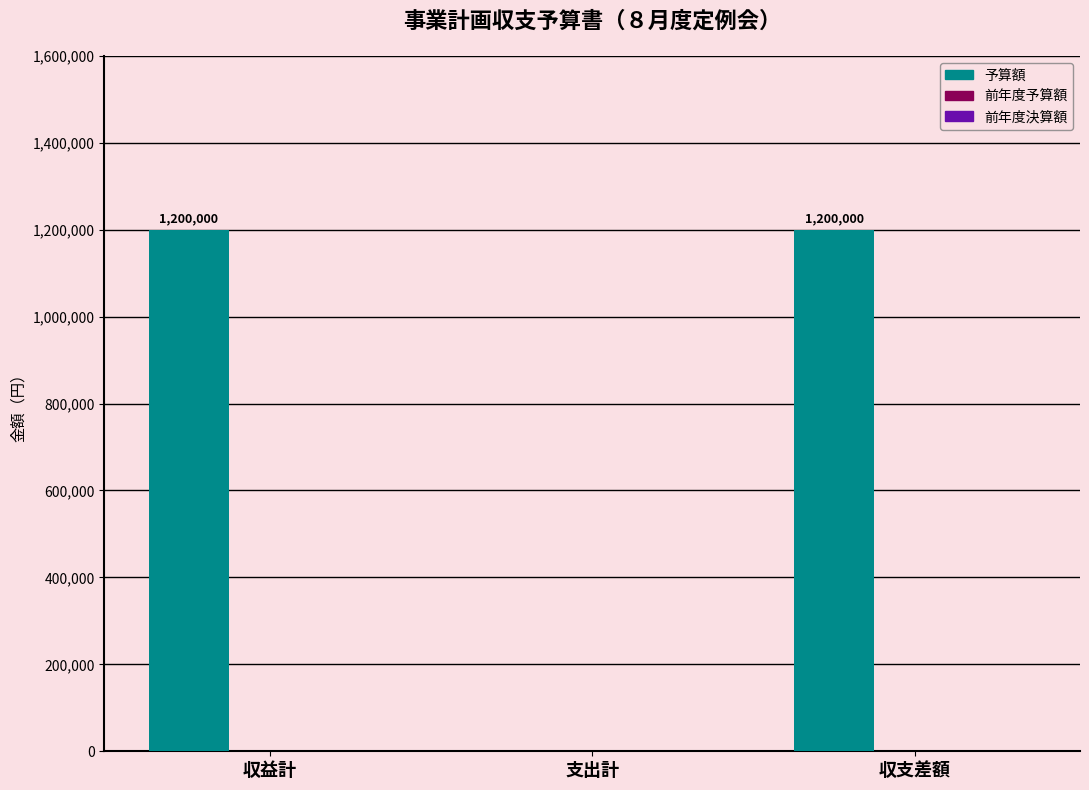

What is the maximum value shown in the chart?

1200000